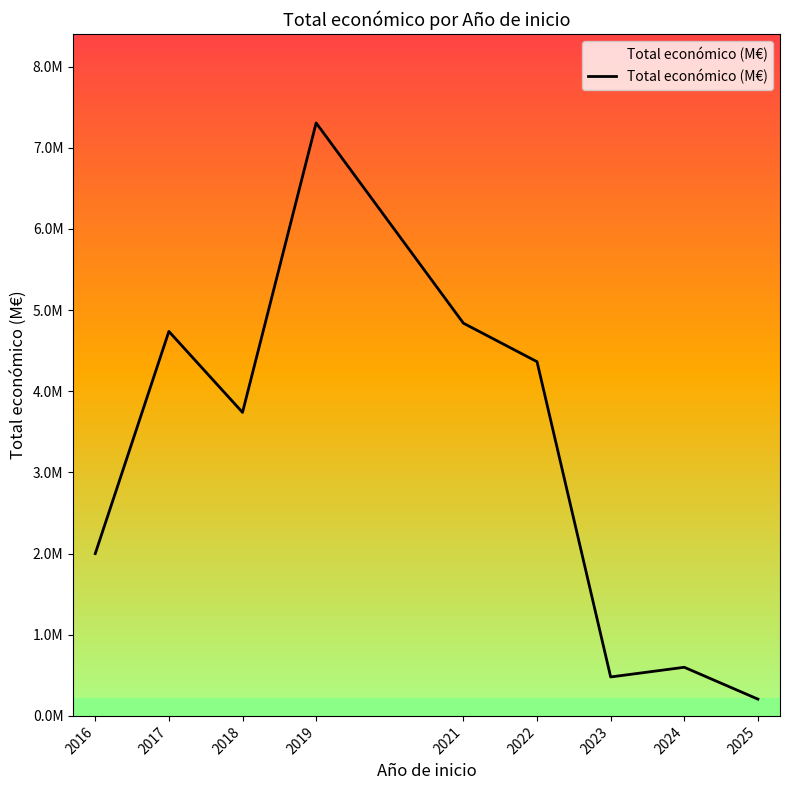

Rank the categories by value from lowest to highest.

2025, 2023, 2024, 2016, 2018, 2022, 2017, 2021, 2019